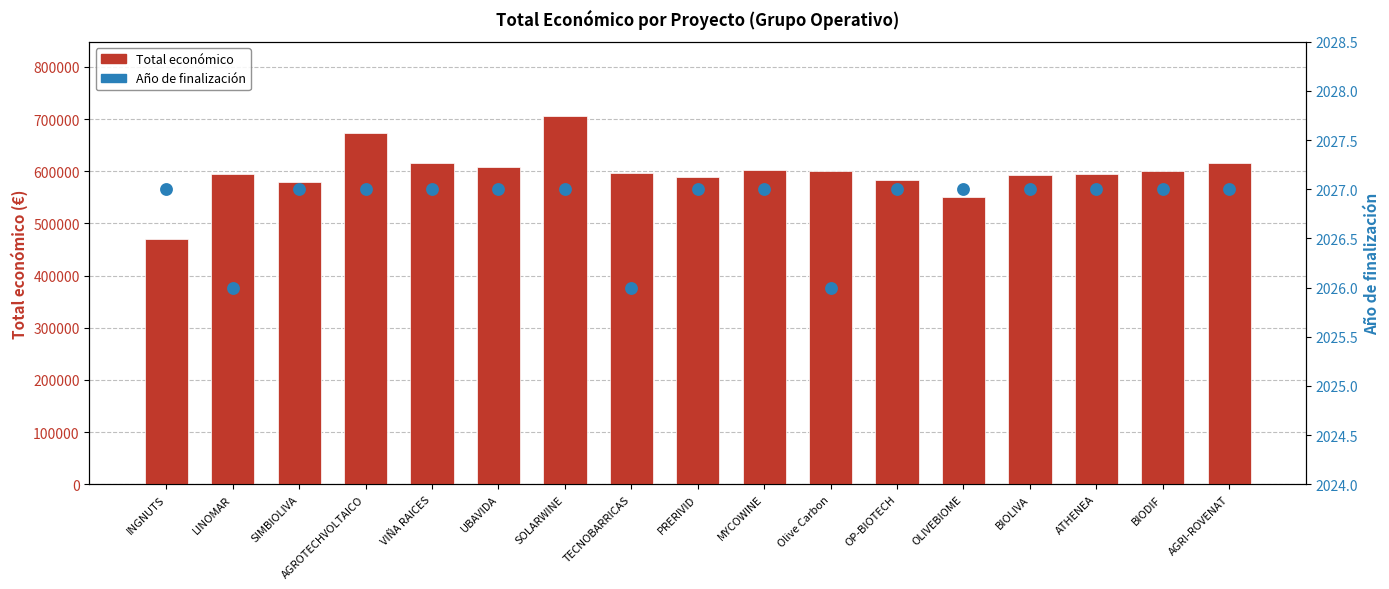

What are all the series names shown in the legend?

Total económico, Año de finalización